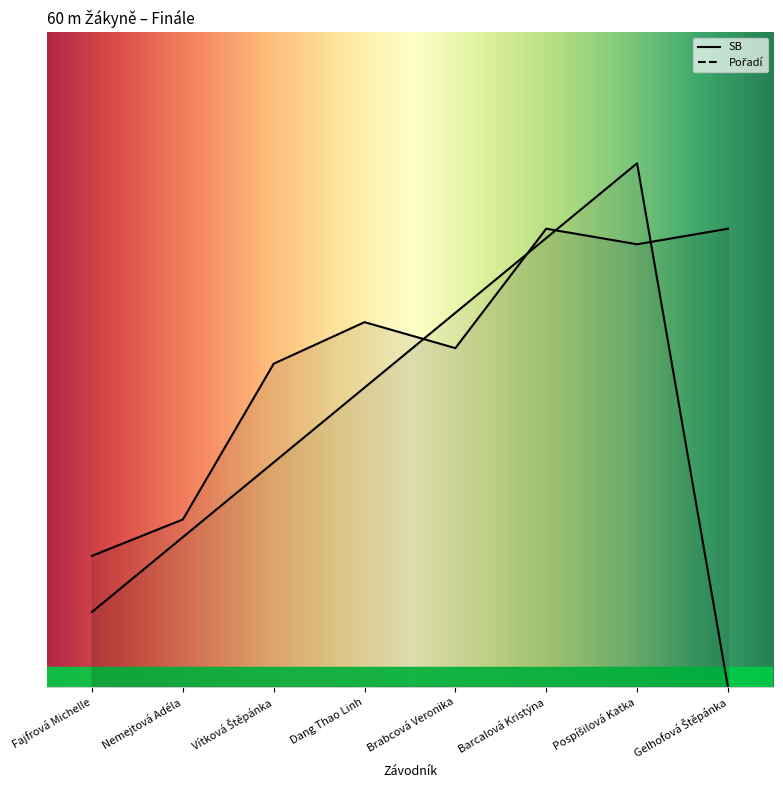

What is the difference between the highest and lowest values at Nemejtová Adéla?

0.3